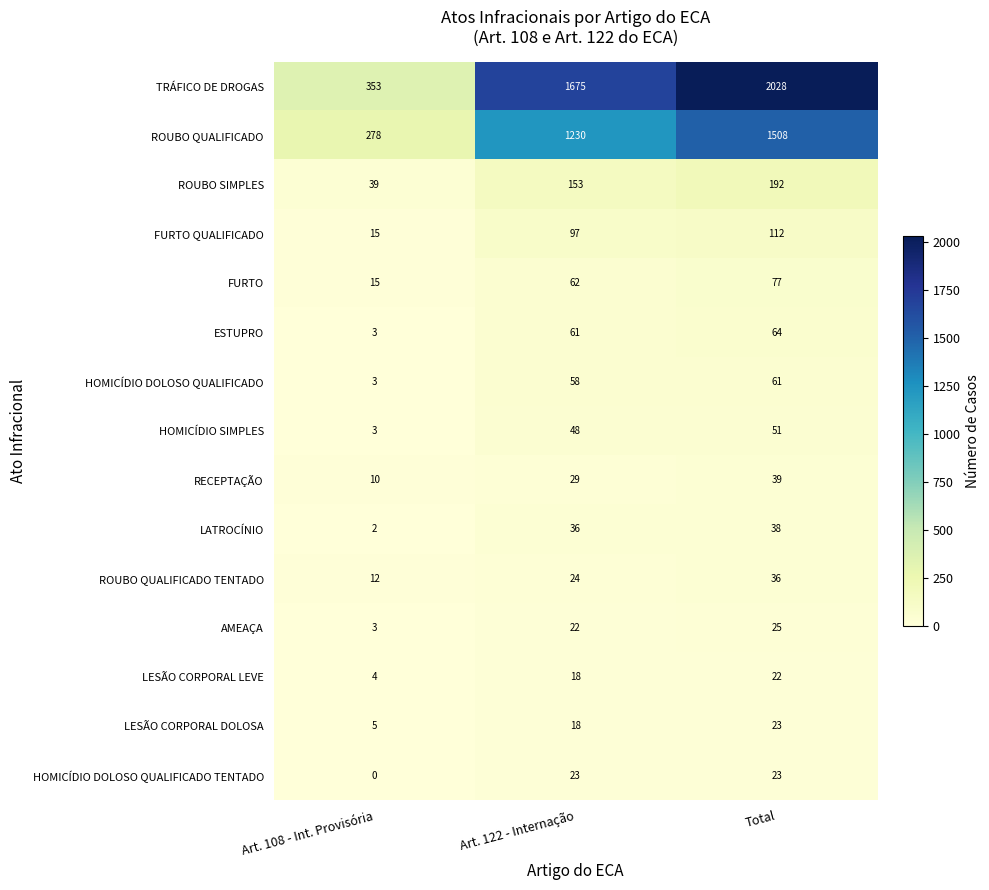

What is the difference between the highest and lowest values at Art. 108 - Int. Provisória?

353